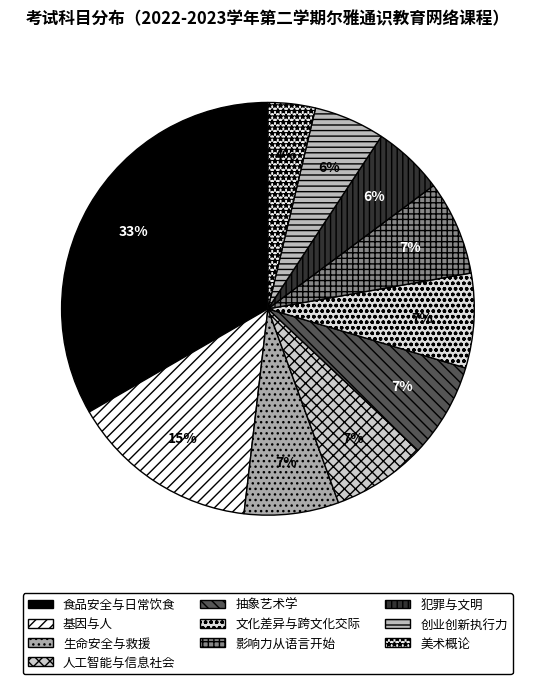

What is the smallest slice in the pie chart?

美术概论